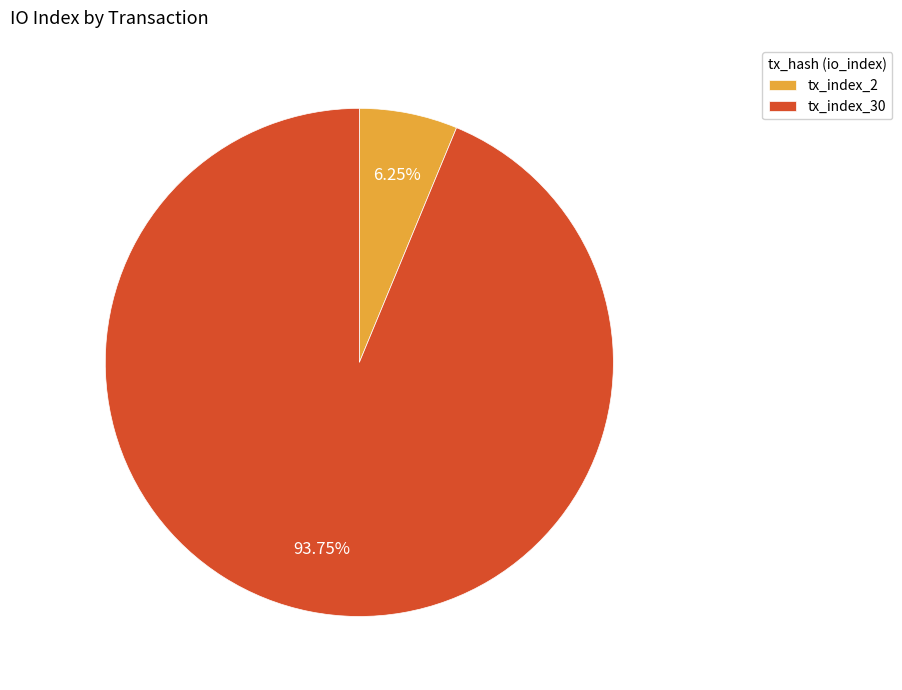

What percentage do tx_index_2 and tx_index_30 together represent?

100.0%